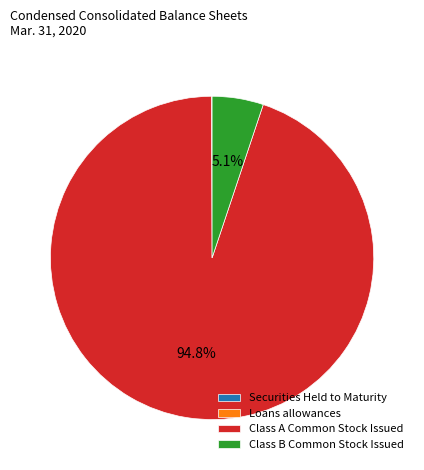

What is the total percentage of Class B Common Stock Issued and Class A Common Stock Issued?

99.9%